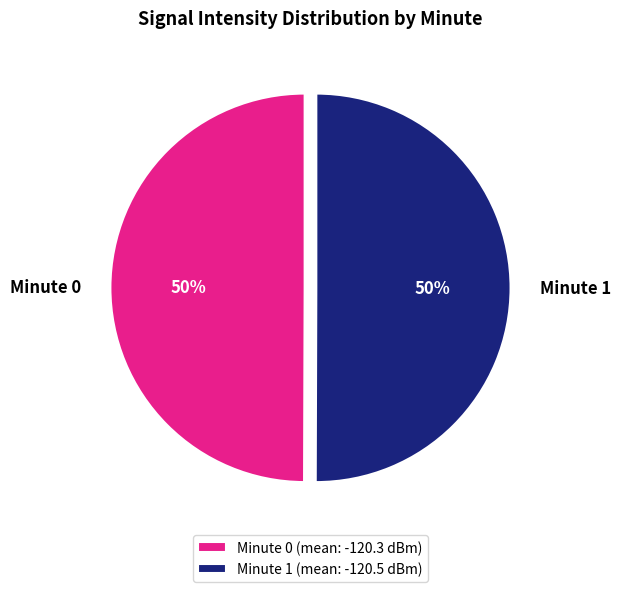

True or false: Minute 1 accounts for 63% of the total.

False